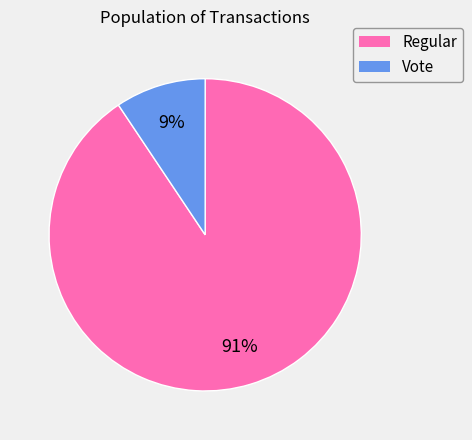

How many segments does this pie chart have?

2